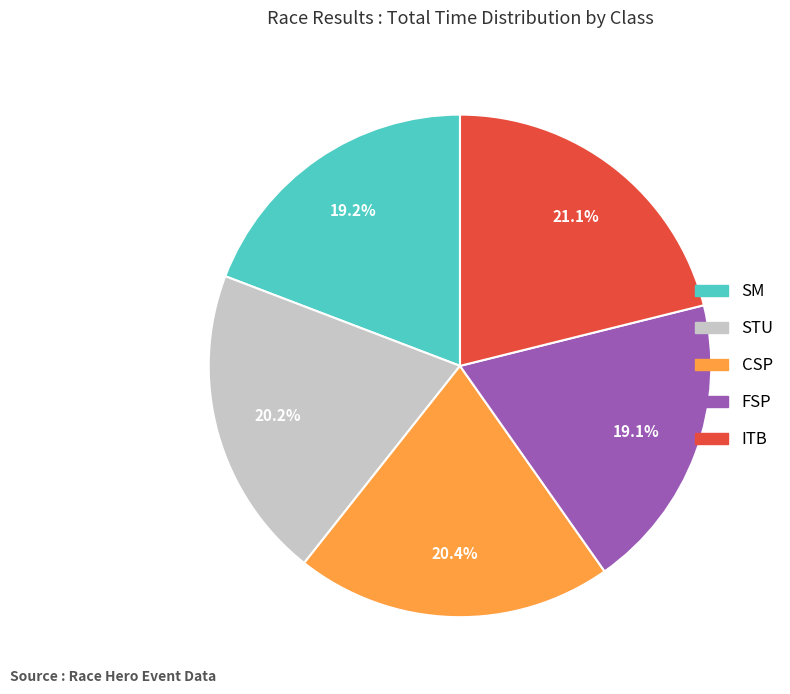

How many segments does this pie chart have?

5